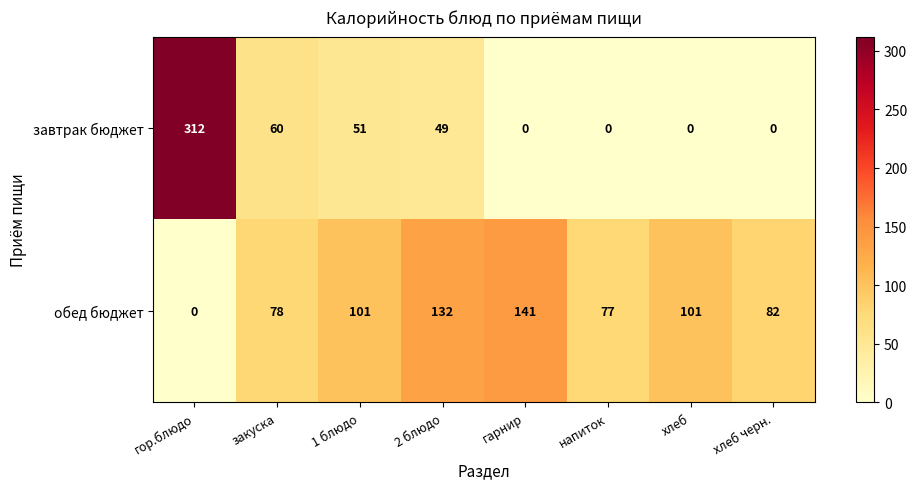

What is the spread (max minus min) of values at хлеб черн.?

82